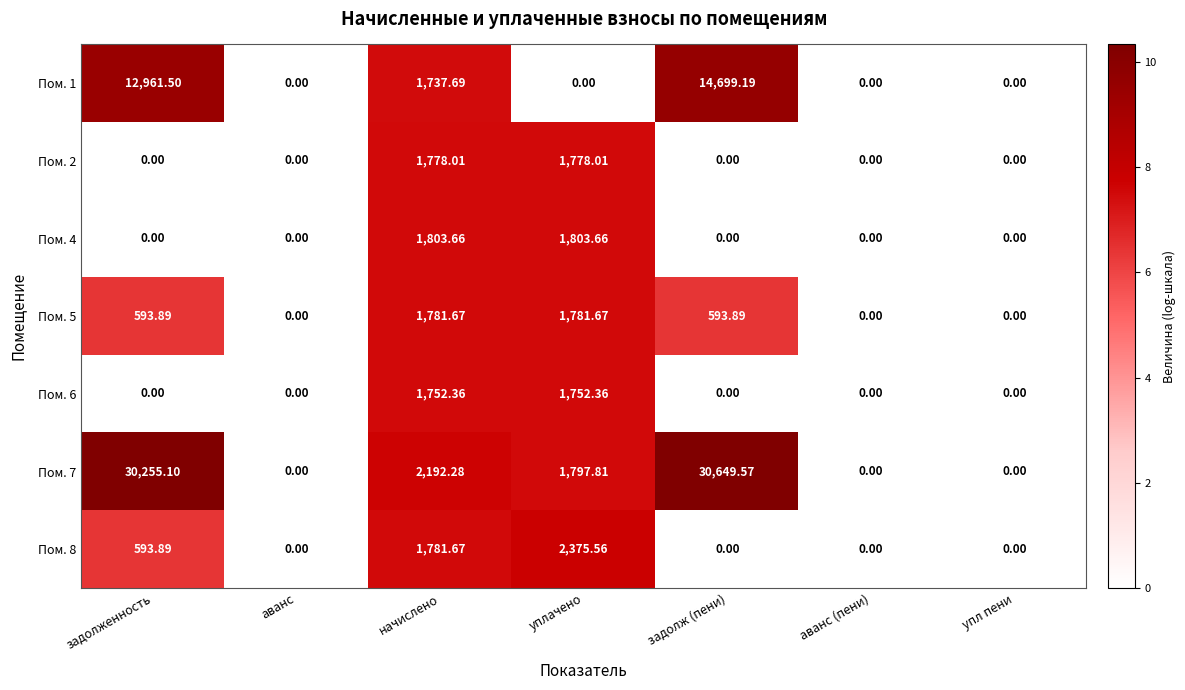

Which category has the highest value in the Пом. 8 series?

уплачено